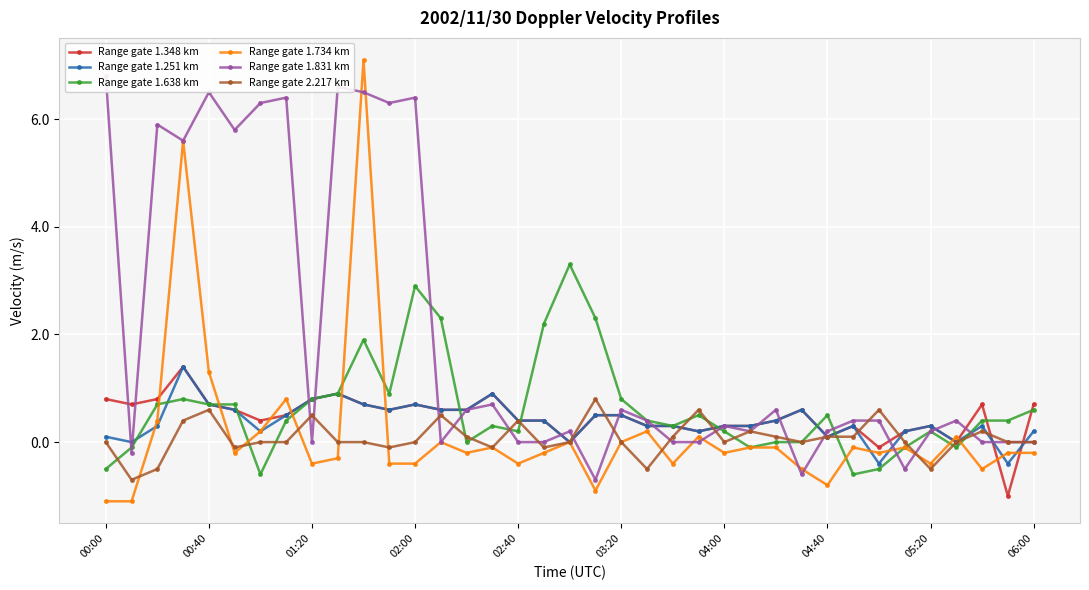

List the series in order of their peak value, lowest first.

Range gate 2.217 km, Range gate 1.348 km, Range gate 1.251 km, Range gate 1.638 km, Range gate 1.831 km, Range gate 1.734 km